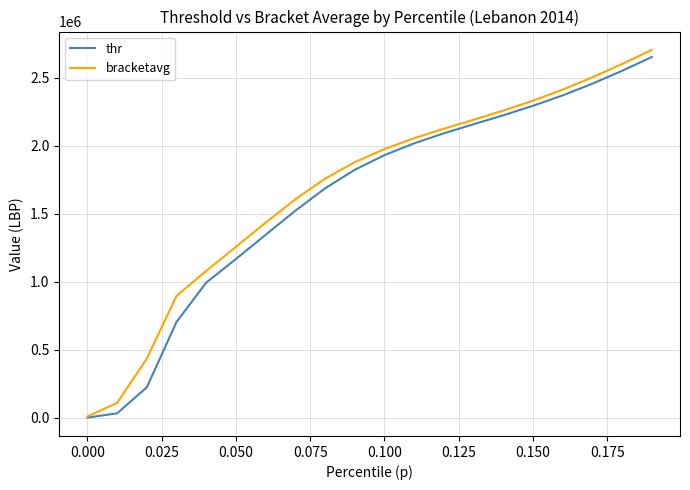

What is the greatest value displayed?

2704431.5